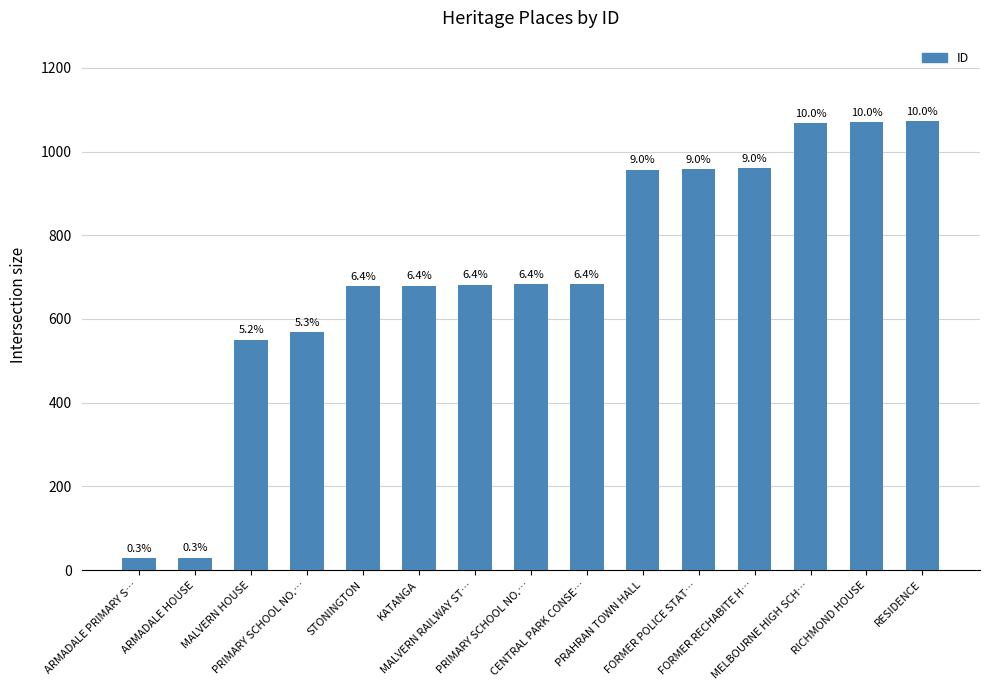

What value does the data have at MALVERN RAILWAY ST…?

682